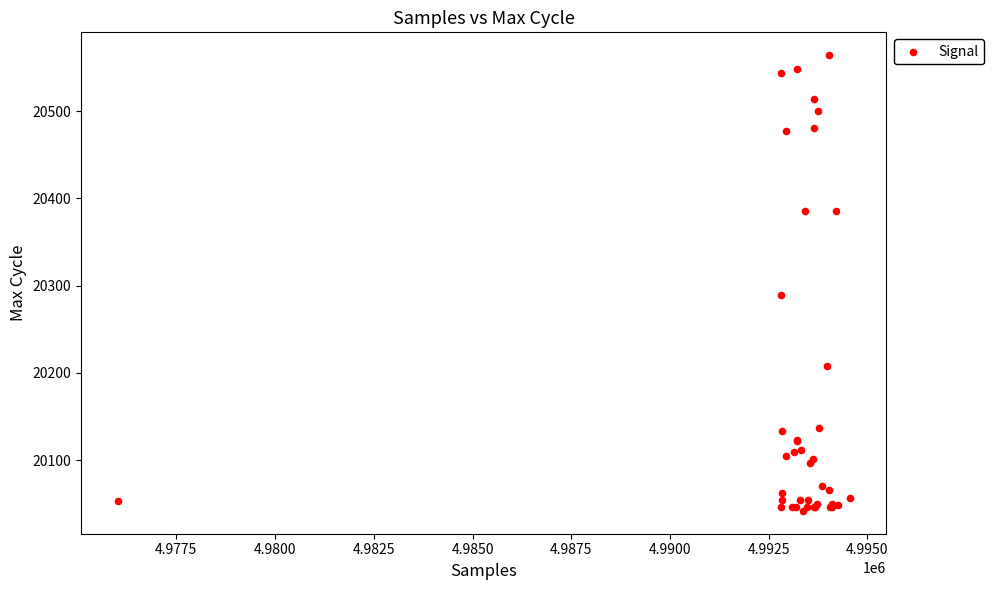

What Y value in the scatter plot is closest to 20303?

20289